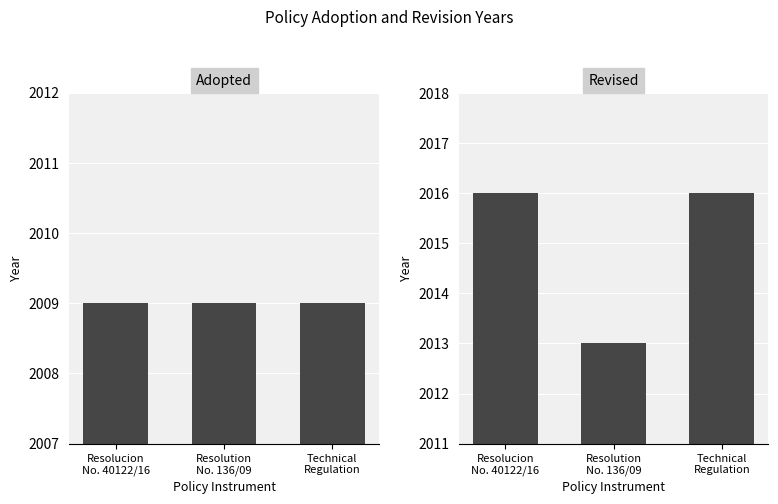

Reading left to right, what are all the values shown in this chart?

Adopted: Resolucion
No. 40122/16=2009	Resolution
No. 136/09=2009	Technical
Regulation=2009
Revised: Resolucion
No. 40122/16=2016	Resolution
No. 136/09=2013	Technical
Regulation=2016